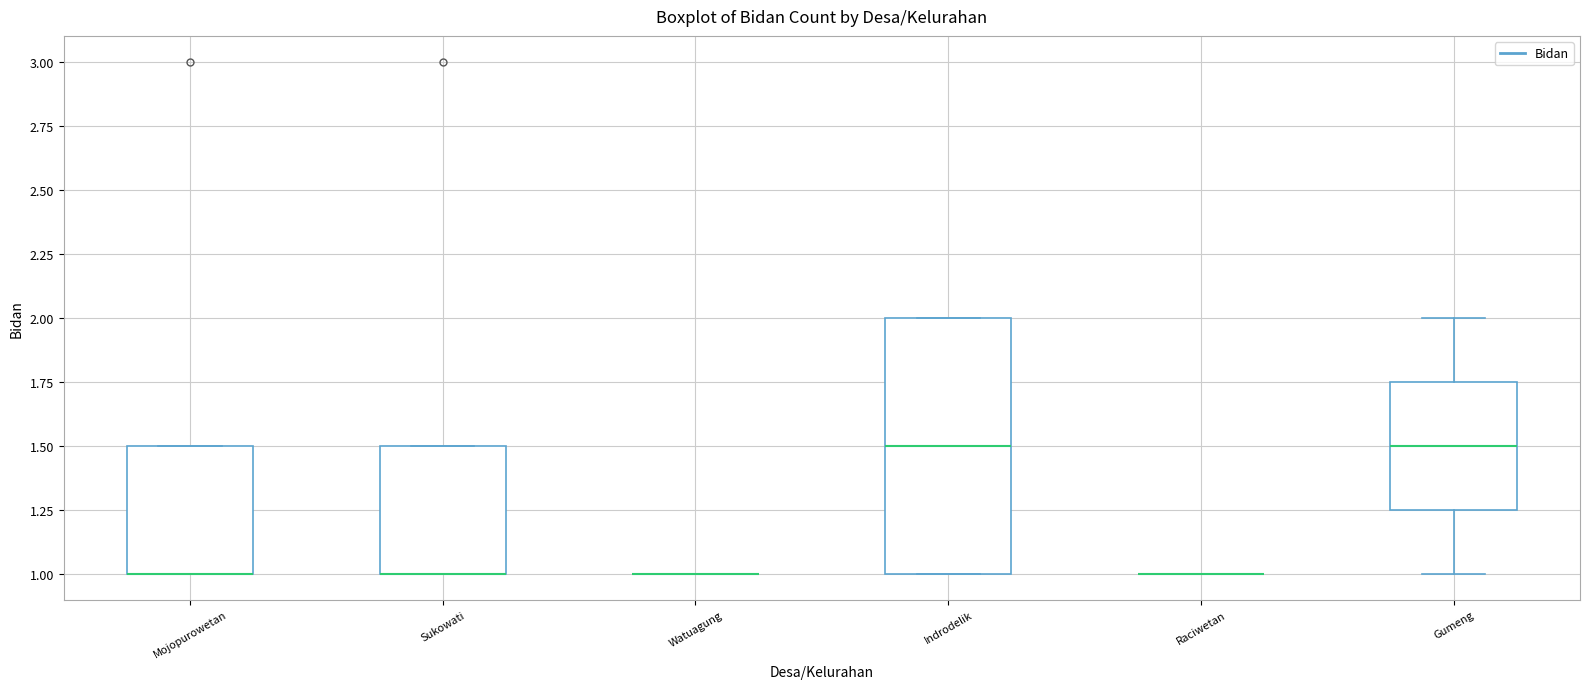

Where is the lower edge of the box for Indrodelik on the y-axis? The values are not printed on the chart, so give them approximately, as read against the axis.

1.00